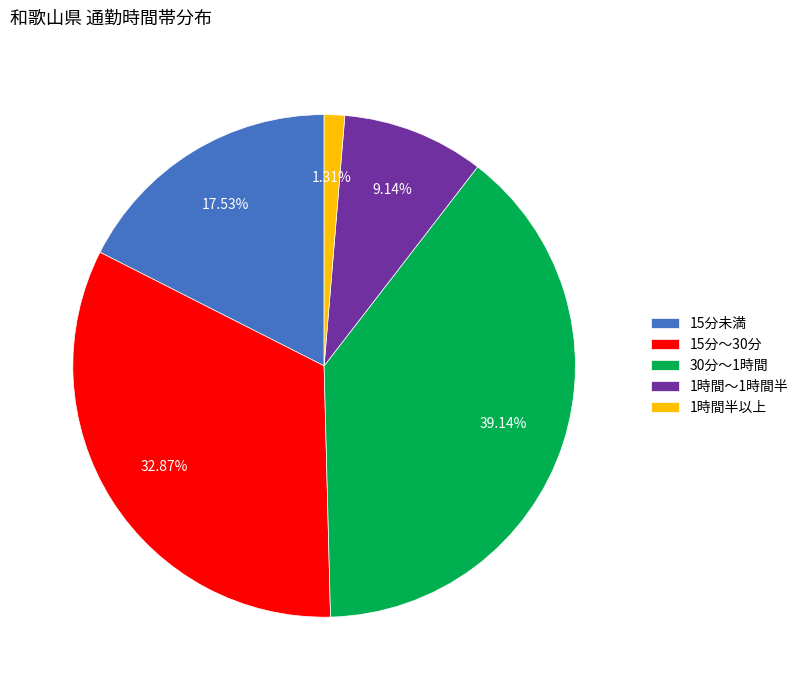

Is there any slice that represents more than half of the pie?

No